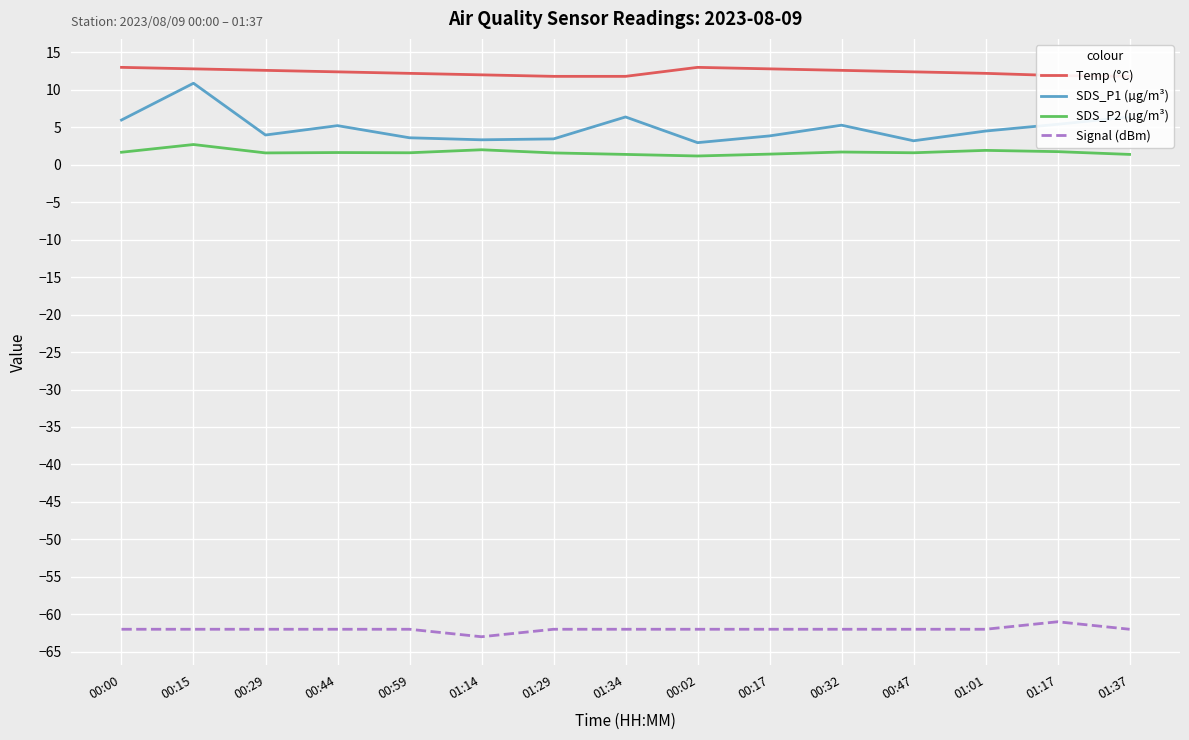

What is the minimum value shown in the chart?

-63.0